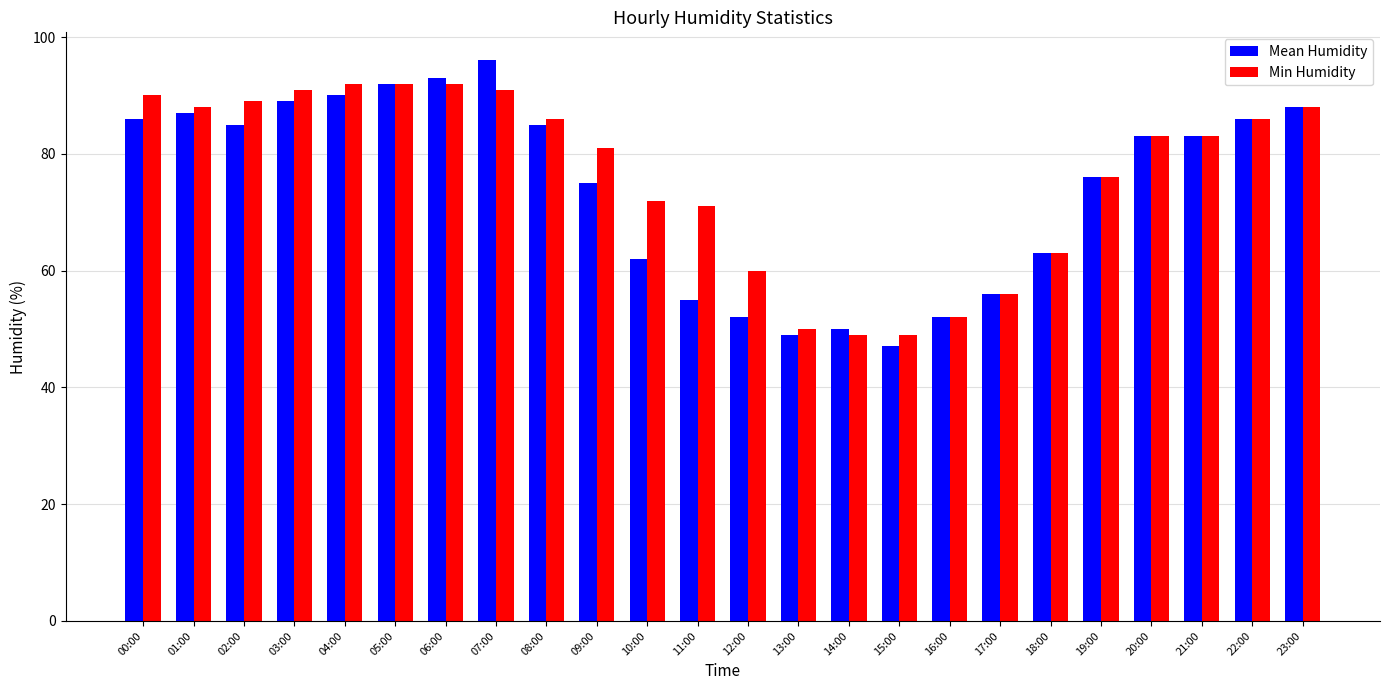

Reading left to right, list all the values displayed in this chart.

Mean Humidity: 00:00=86	01:00=87	02:00=85	03:00=89	04:00=90	05:00=92	06:00=93	07:00=96	08:00=85	09:00=75	10:00=62	11:00=55	12:00=52	13:00=49	14:00=50	15:00=47	16:00=52	17:00=56	18:00=63	19:00=76	20:00=83	21:00=83	22:00=86	23:00=88
Min Humidity: 00:00=90	01:00=88	02:00=89	03:00=91	04:00=92	05:00=92	06:00=92	07:00=91	08:00=86	09:00=81	10:00=72	11:00=71	12:00=60	13:00=50	14:00=49	15:00=49	16:00=52	17:00=56	18:00=63	19:00=76	20:00=83	21:00=83	22:00=86	23:00=88